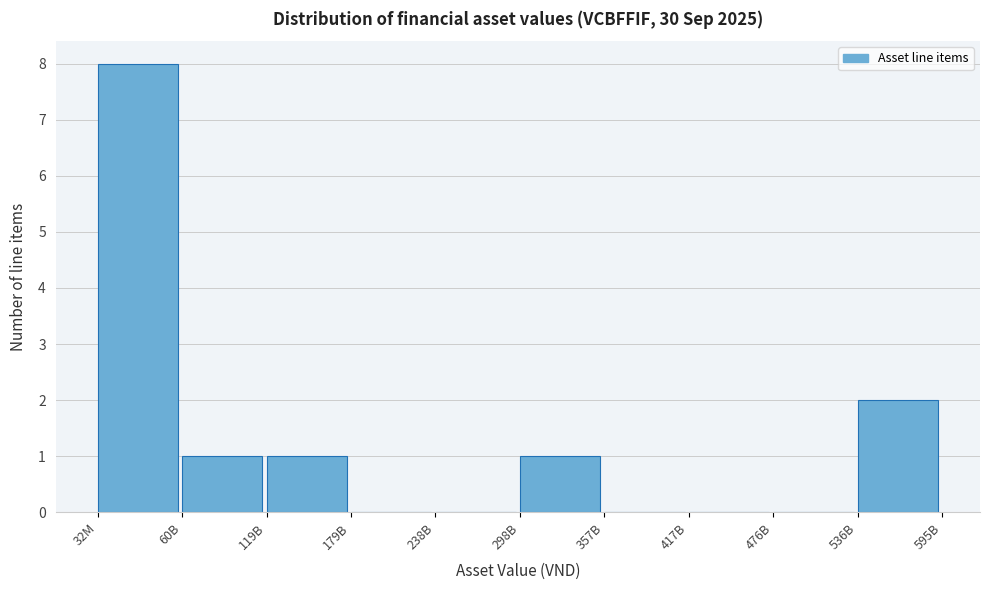

Reading left to right, extract all data points from this chart.

32M=8	60B=1	119B=1	179B=0	238B=0	298B=1	357B=0	417B=0	476B=0	536B=2